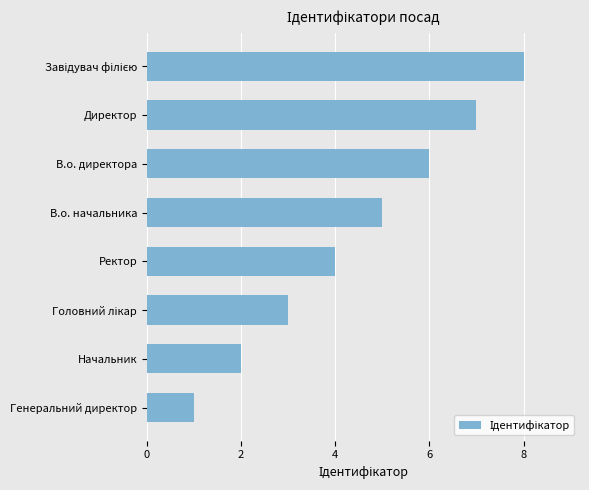

The value at Генеральний директор is 0. True or false?

False